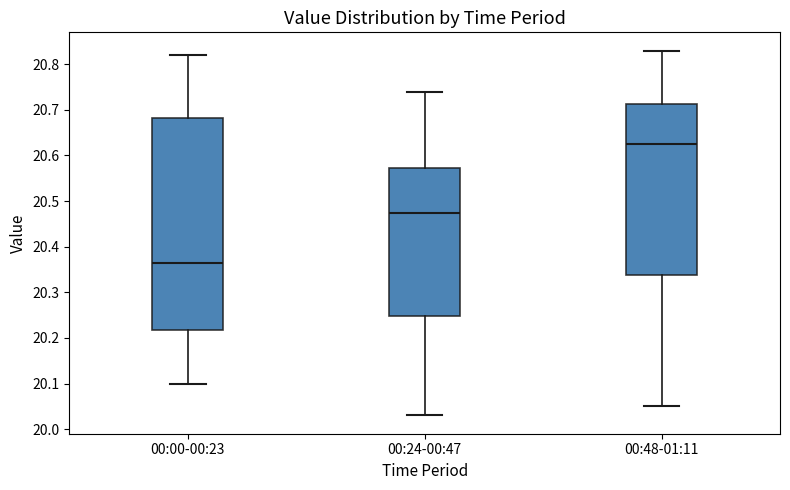

Reading left to right, transcribe this box plot: for each box, give where its median line is, the range the box spans, and where its two whiskers end, as read against the y-axis. The values are not printed on the chart, so give them approximately, as read against the axis.

00:00-00:23: median 20.37, box 20.22 to 20.68, whiskers 20.10 to 20.82
00:24-00:47: median 20.48, box 20.25 to 20.57, whiskers 20.03 to 20.74
00:48-01:11: median 20.63, box 20.34 to 20.71, whiskers 20.05 to 20.83